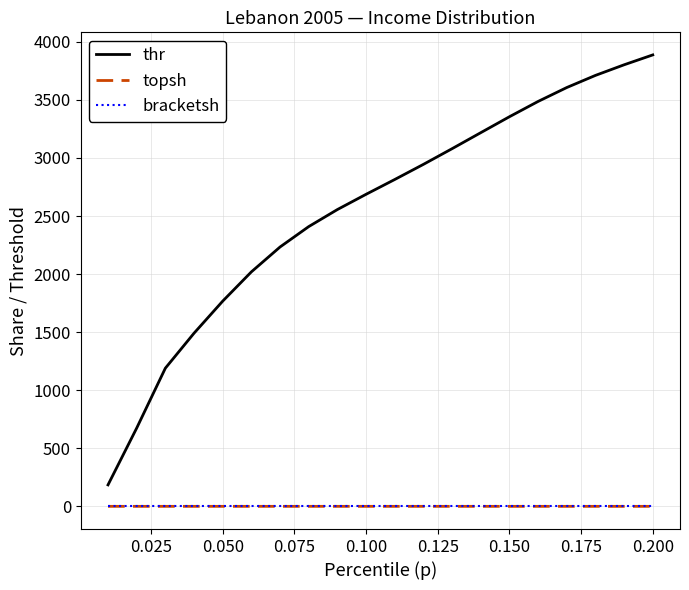

What is the lowest value of the thr series?

185.8